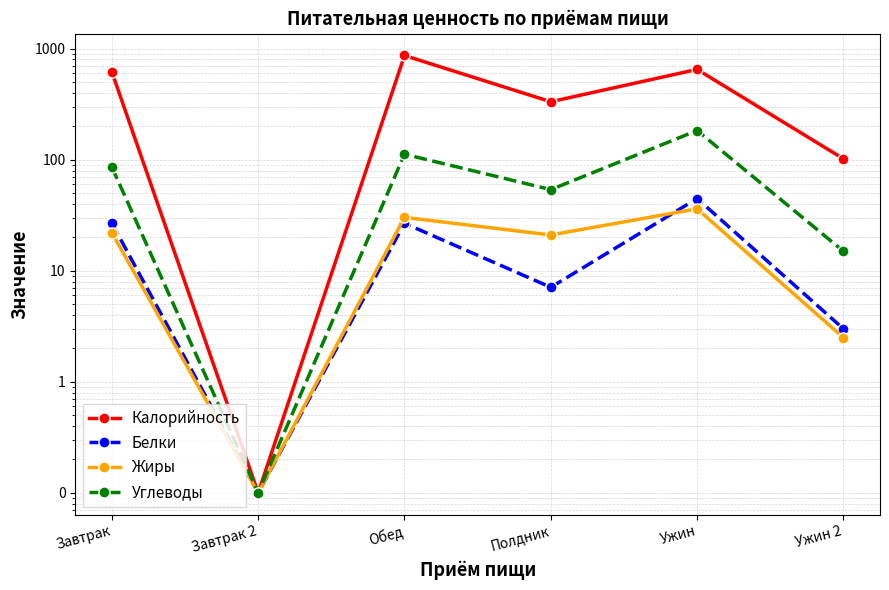

Reading left to right, what are all the values shown in this chart?

Калорийность: Завтрак=618.0	Завтрак 2=0.1	Обед=869.0	Полдник=333.0	Ужин=651.0	Ужин 2=102.0
Белки: Завтрак=26.8	Завтрак 2=0.1	Обед=26.8	Полдник=7.1	Ужин=44.7	Ужин 2=3.0
Жиры: Завтрак=22.0	Завтрак 2=0.1	Обед=30.3	Полдник=21.0	Ужин=36.1	Ужин 2=2.5
Углеводы: Завтрак=85.9	Завтрак 2=0.1	Обед=112.2	Полдник=53.8	Ужин=183.4	Ужин 2=15.0